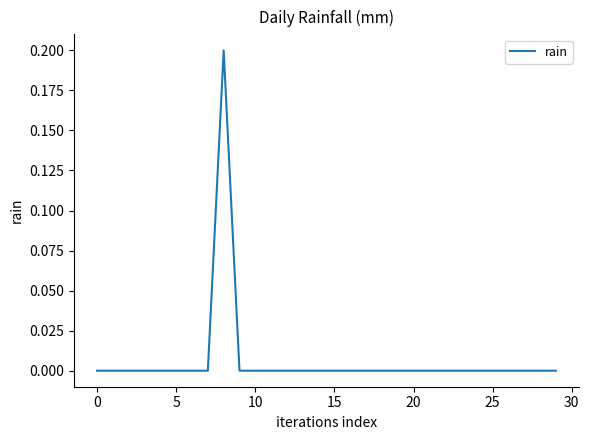

Is this an area chart (filled region under the line)?

No